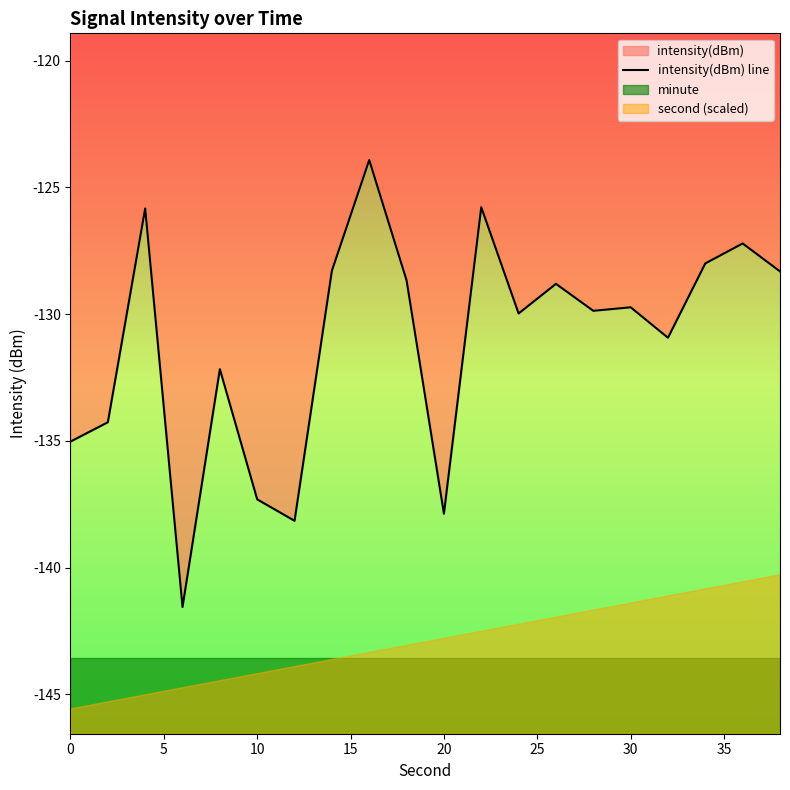

True or false: the data shows -76.8 at 17.

False